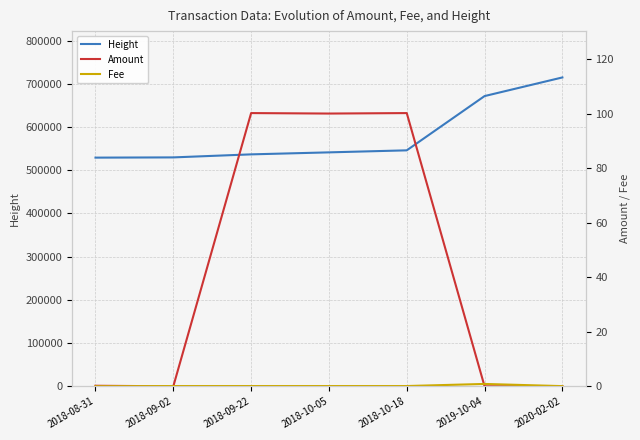

List the series in order of their peak value, lowest first.

Fee, Amount, Height